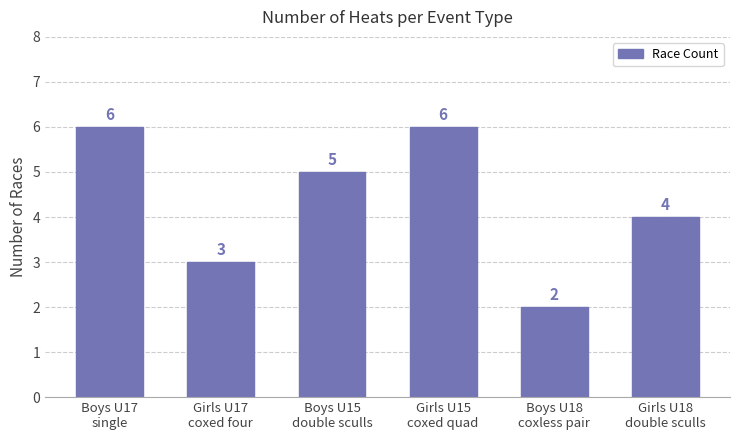

Reading left to right, extract all data points from this chart.

Boys U17
single=6	Girls U17
coxed four=3	Boys U15
double sculls=5	Girls U15
coxed quad=6	Boys U18
coxless pair=2	Girls U18
double sculls=4